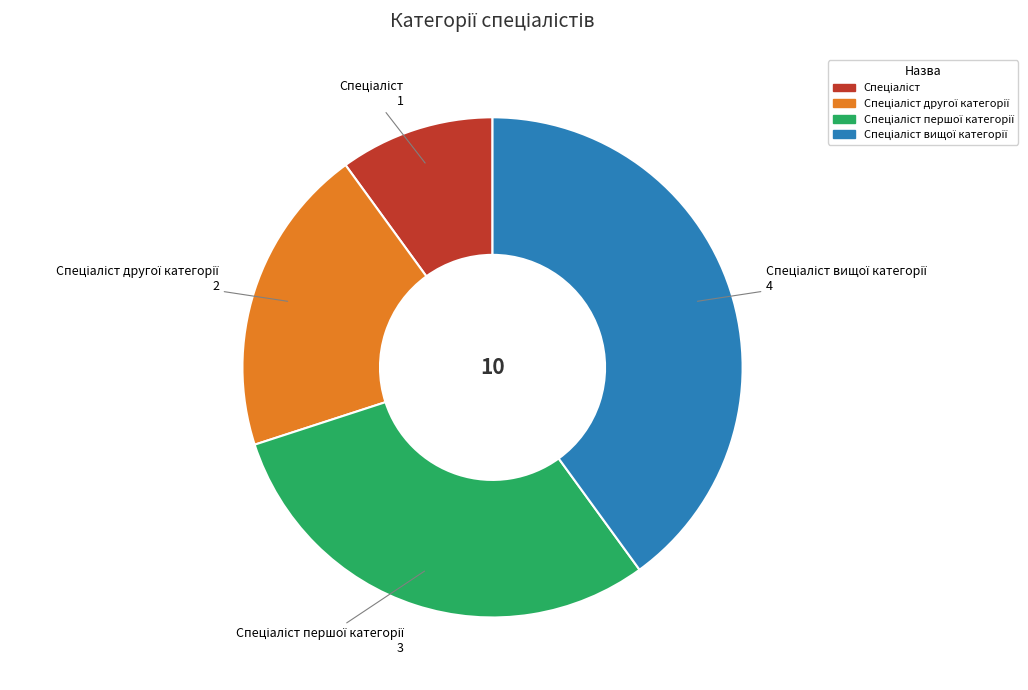

Does any single category account for the majority?

No